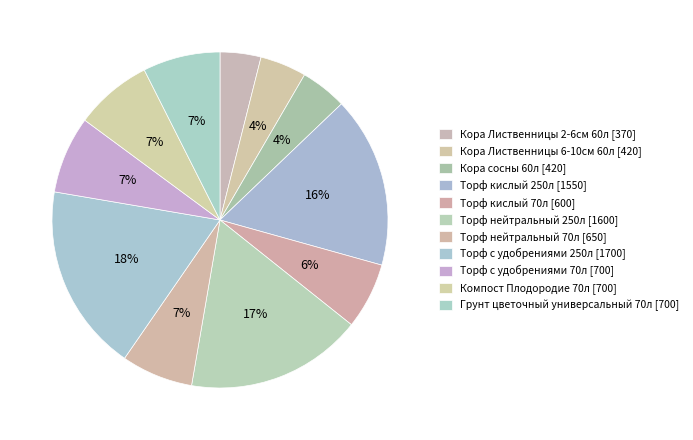

True or false: Торф нейтральный 70л accounts for 2% of the total.

False